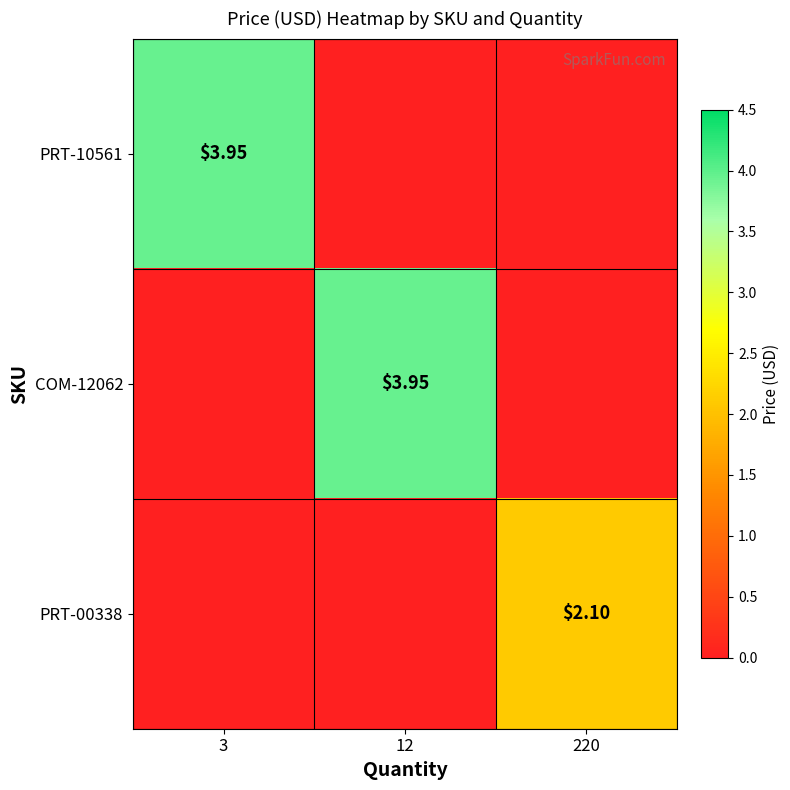

The value of PRT-00338 at 3 is 0.0. True or false?

True